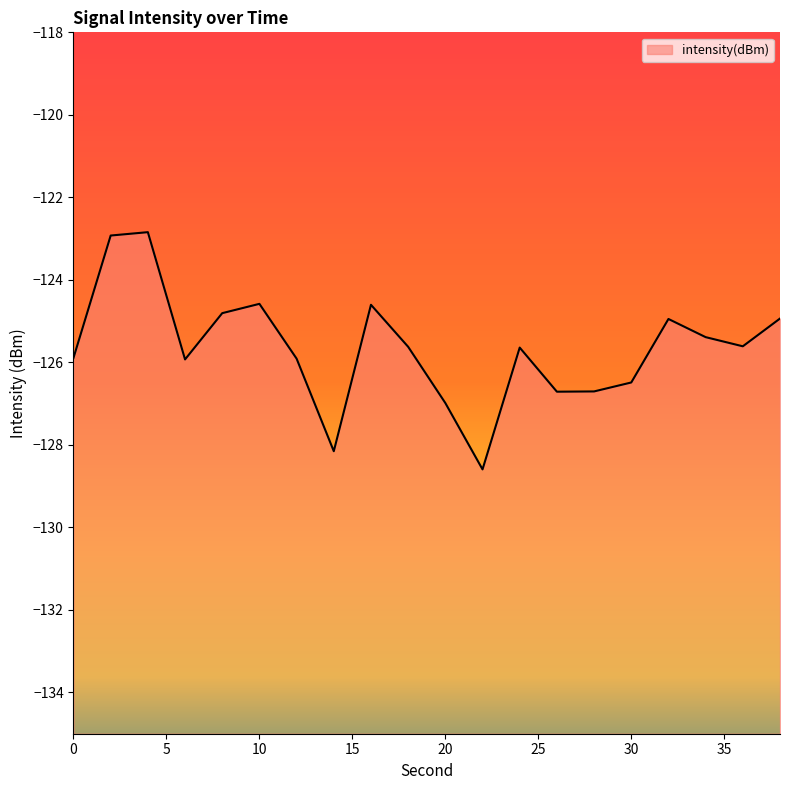

What is the maximum value shown in the chart?

-122.8